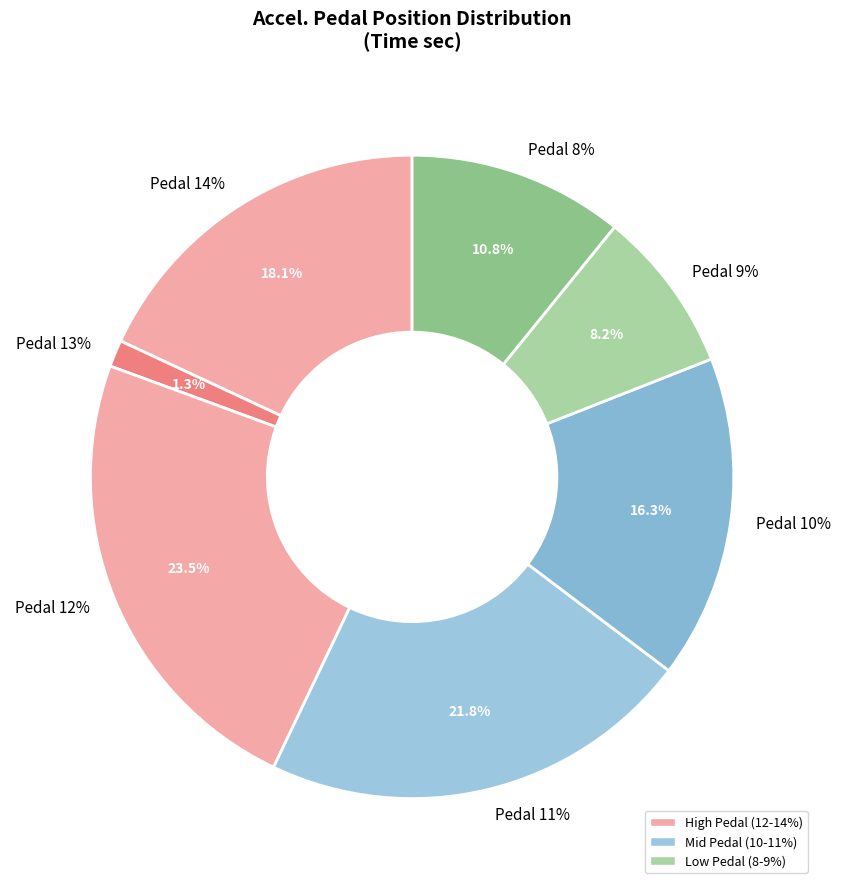

What is the ratio of the value at 10 to the value at 12?

0.7